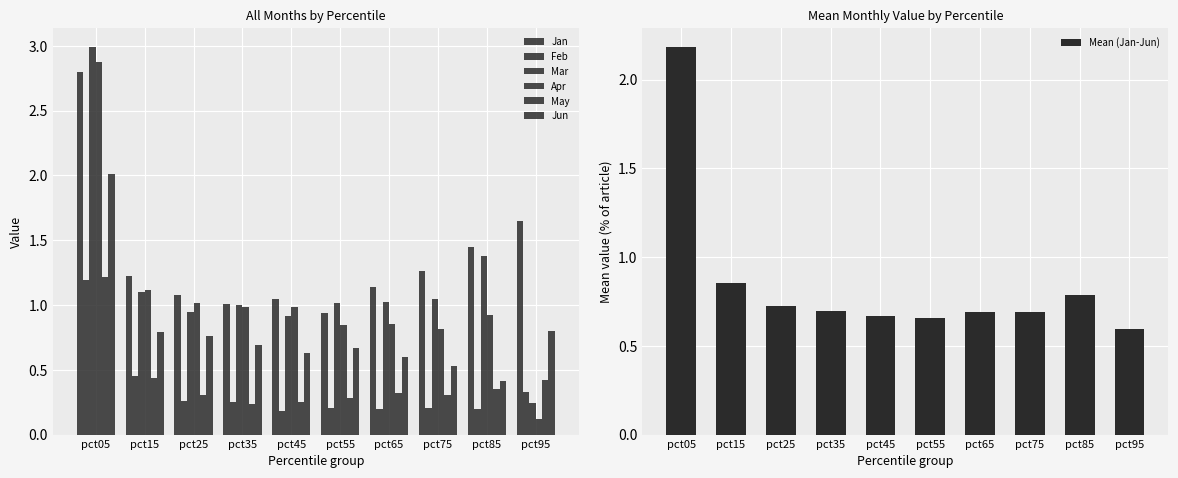

Reading left to right, transcribe all the data shown in this chart.

Jan: 2.8	1.2	1.1	1.0	1.0	0.9	1.1	1.3	1.4	1.6
Feb: 1.2	0.5	0.3	0.3	0.2	0.2	0.2	0.2	0.2	0.3
Mar: 3.0	1.1	0.9	1.0	0.9	1.0	1.0	1.0	1.4	0.2
Apr: 2.9	1.1	1.0	1.0	1.0	0.8	0.9	0.8	0.9	0.1
May: 1.2	0.4	0.3	0.2	0.2	0.3	0.3	0.3	0.4	0.4
Jun: 2.0	0.8	0.8	0.7	0.6	0.7	0.6	0.5	0.4	0.8